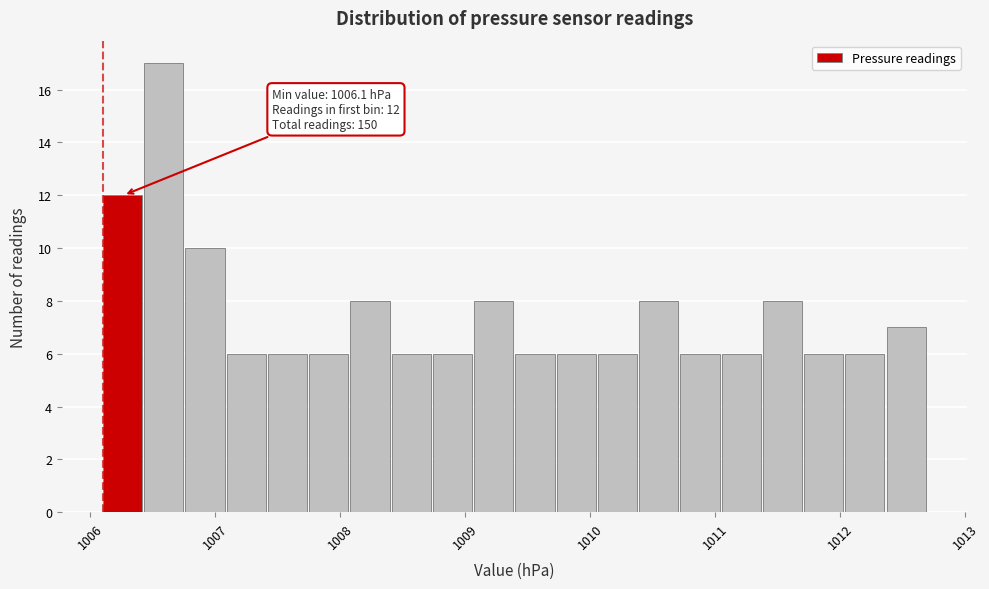

Read against the x-axis, roughly where is the centre of the tallest bar?

1006.6